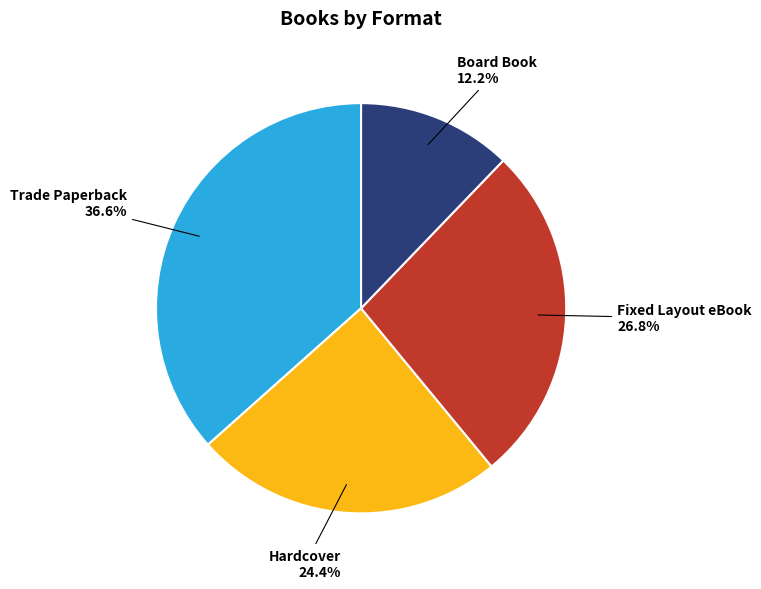

Is Fixed Layout eBook the majority of the pie?

No